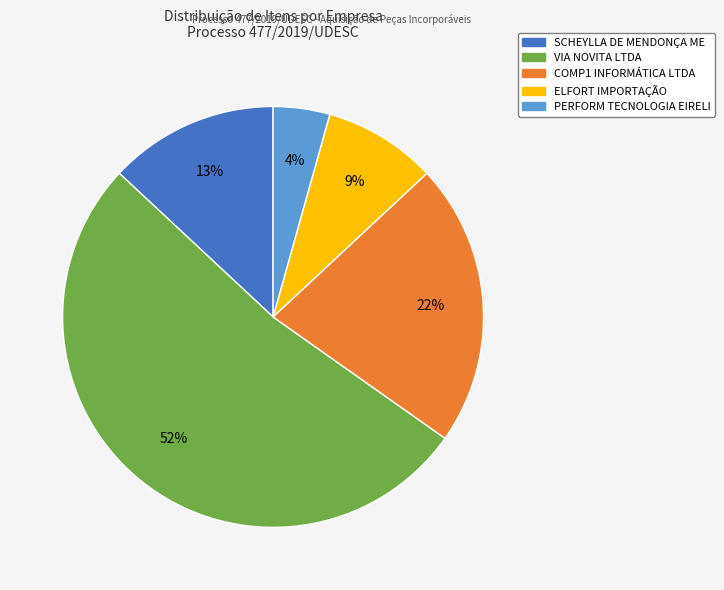

Does any single category account for the majority?

Yes